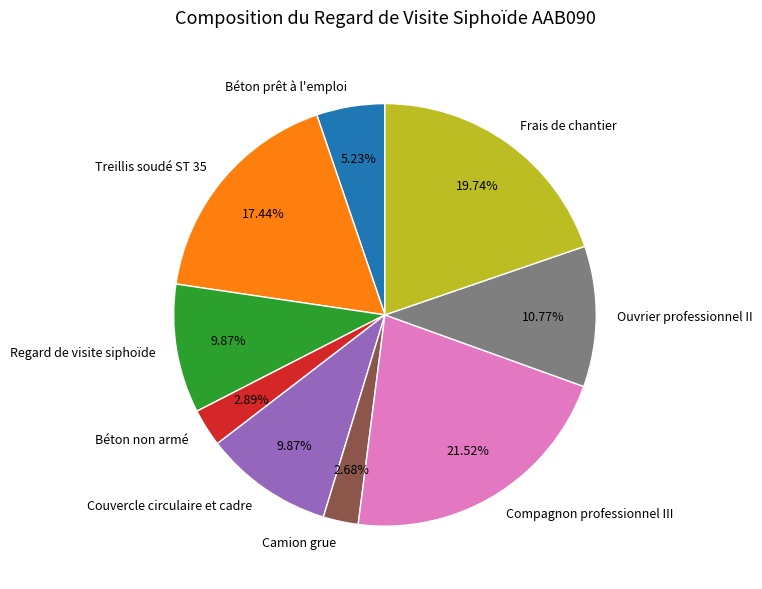

Is it true that Compagnon professionnel III is 31% of the pie?

False